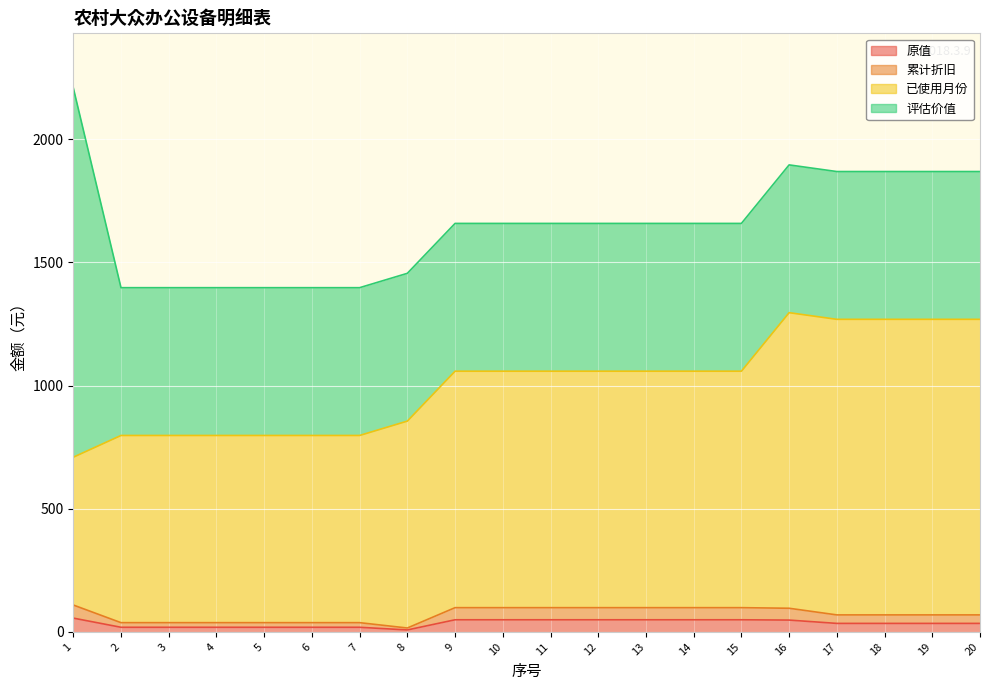

At how many categories does at least one series exceed 760?

19